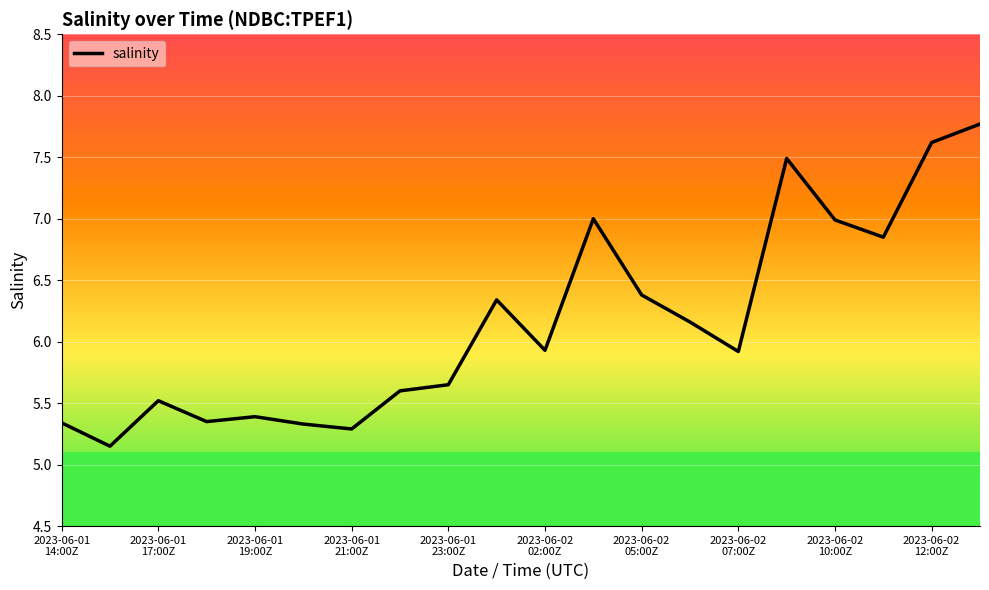

List the labels in order of value, largest first.

19, 18, 15, 11, 16, 17, 12, 2023-06-02
12:00Z, 13, 10, 14, 2023-06-02
10:00Z, 2023-06-02
07:00Z, 2023-06-01
19:00Z, 2023-06-01
23:00Z, 2023-06-01
21:00Z, 2023-06-01
14:00Z, 2023-06-02
02:00Z, 2023-06-02
05:00Z, 2023-06-01
17:00Z